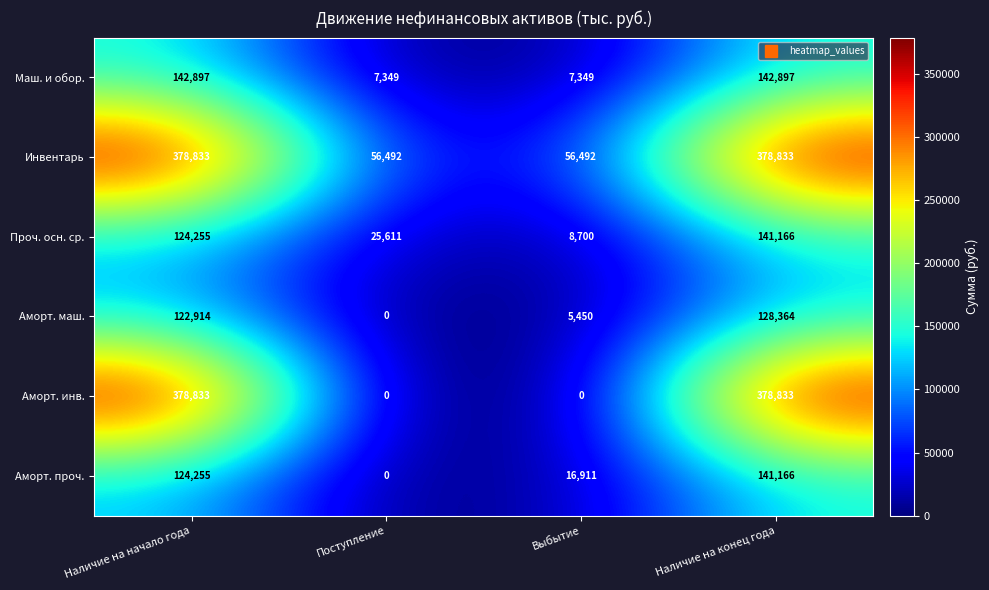

At Выбытие, list the series in order from largest to smallest.

Инвентарь, Аморт. проч., Проч. осн. ср., Маш. и обор., Аморт. маш., Аморт. инв.